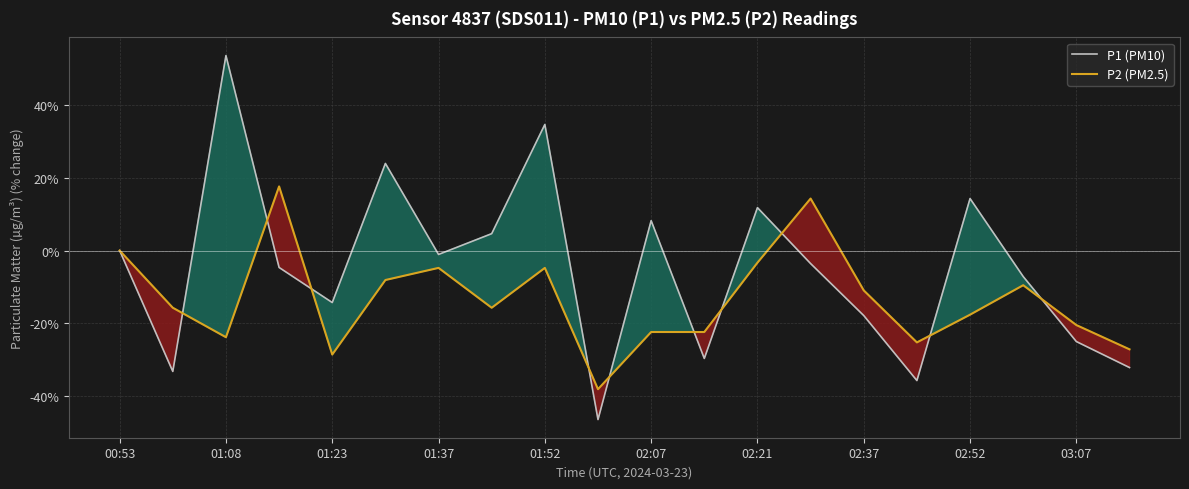

What are all the series names shown in the legend?

P1 (PM10), P2 (PM2.5)